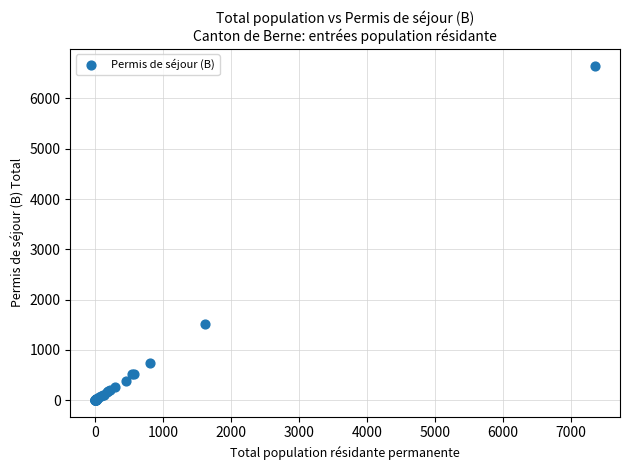

What Y value in the scatter plot is closest to 3327?

1514